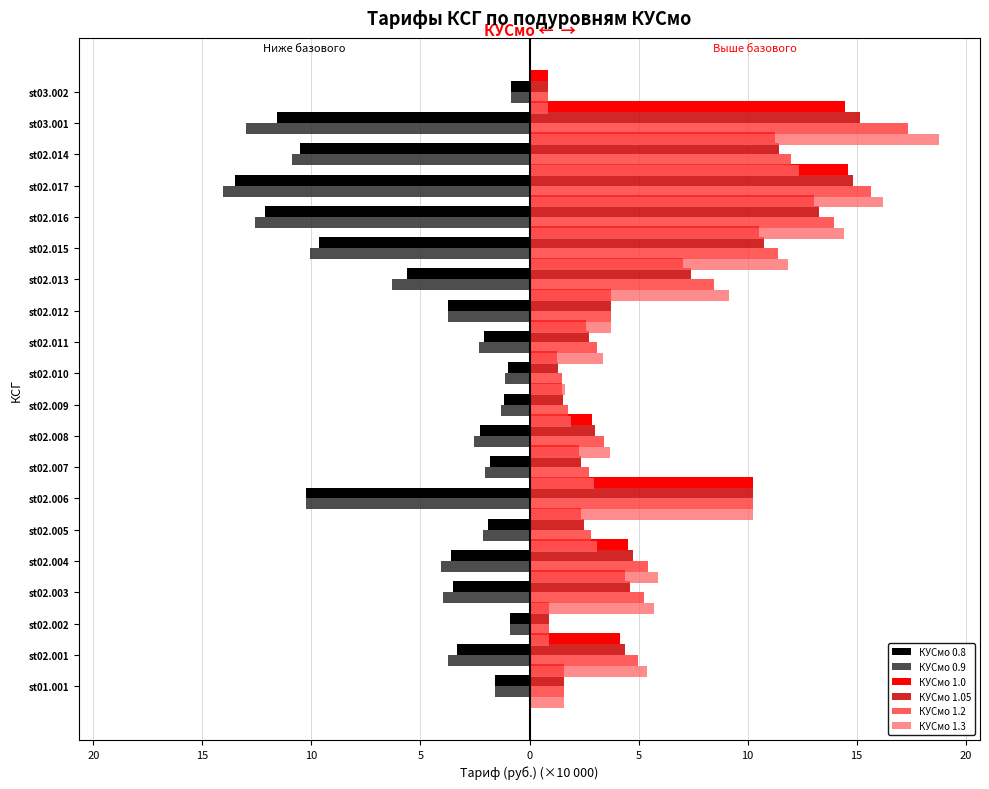

At how many categories does at least one series exceed 10?

6